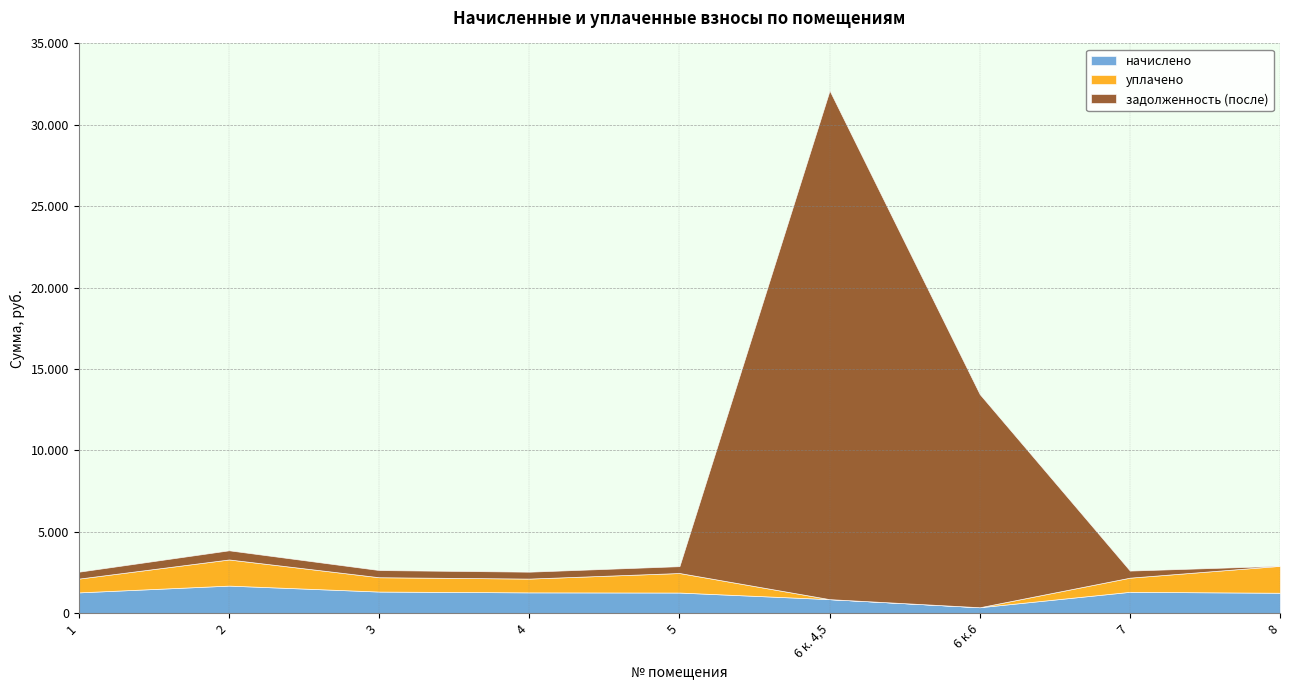

Which category has the highest value across all series?

6 к. 4,5